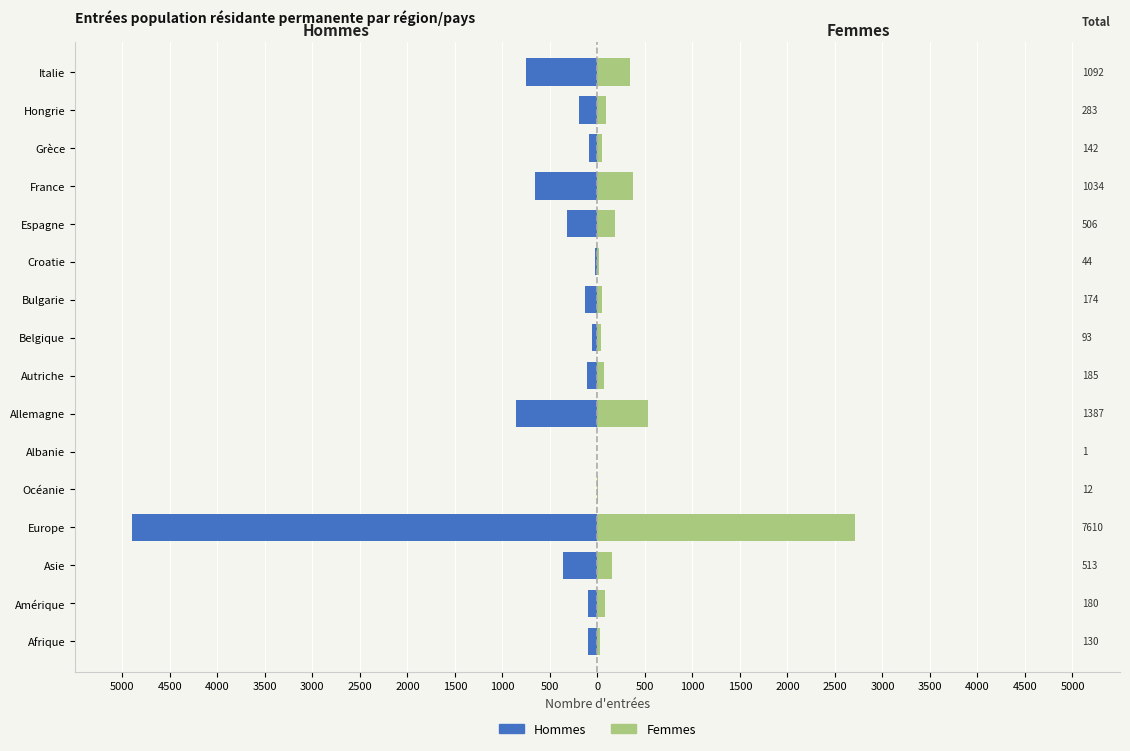

What is the difference between the maximum and minimum values in the Femmes series?

2710